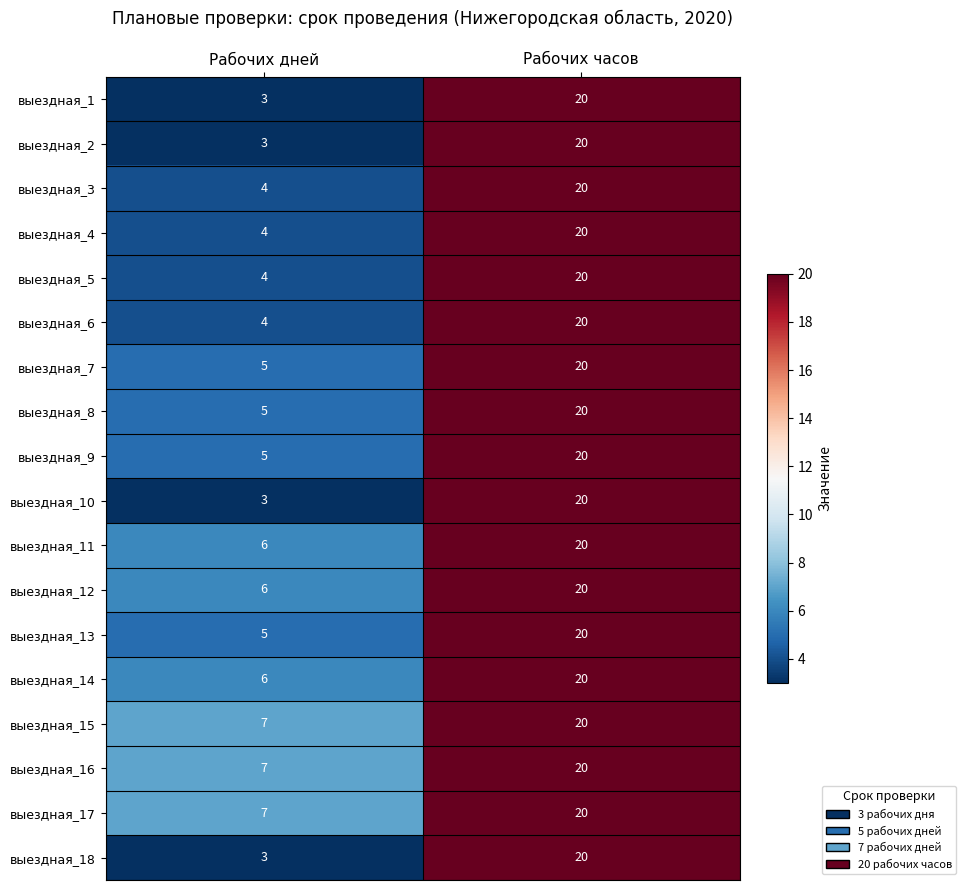

What is the difference between the выездная_12 values at Рабочих часов and Рабочих дней?

14